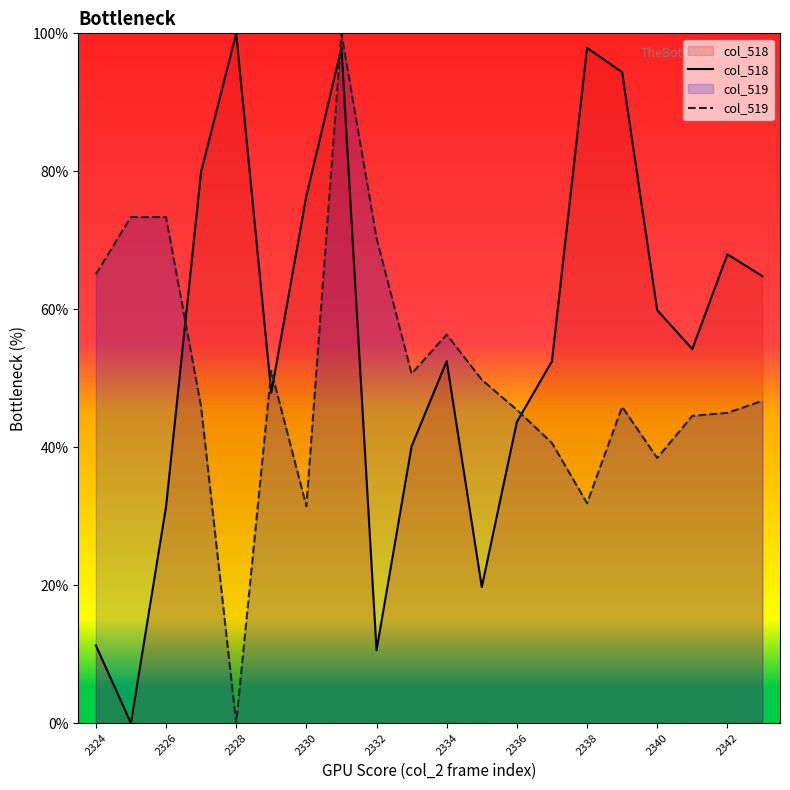

What is the value of the col_519 point at the 16th from the left?

45.9